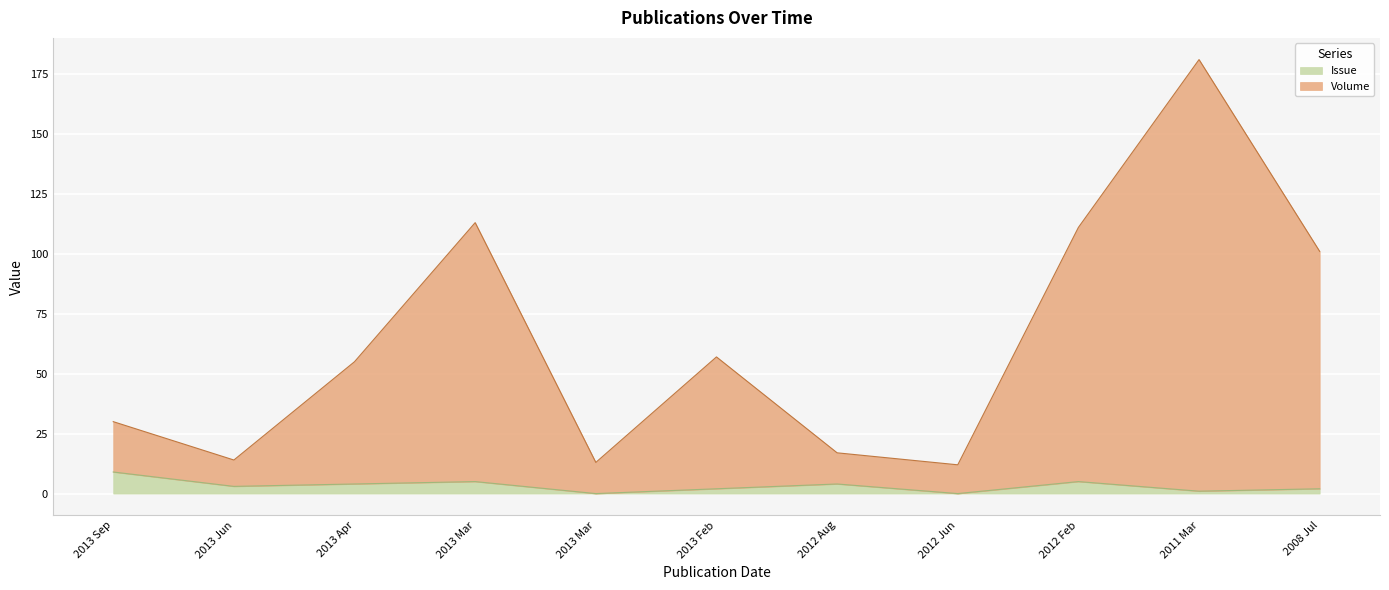

Which label corresponds to the largest value in the chart?

2011 Mar